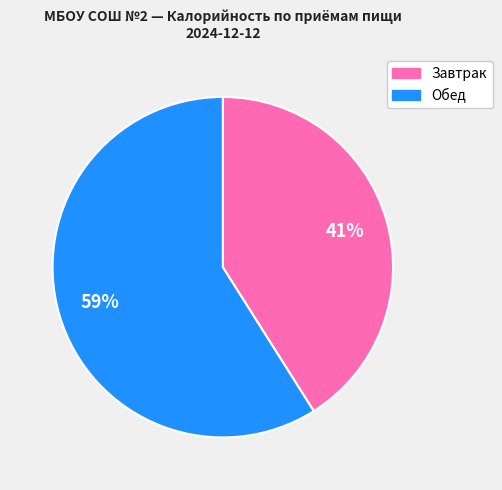

How many segments does this pie chart have?

2